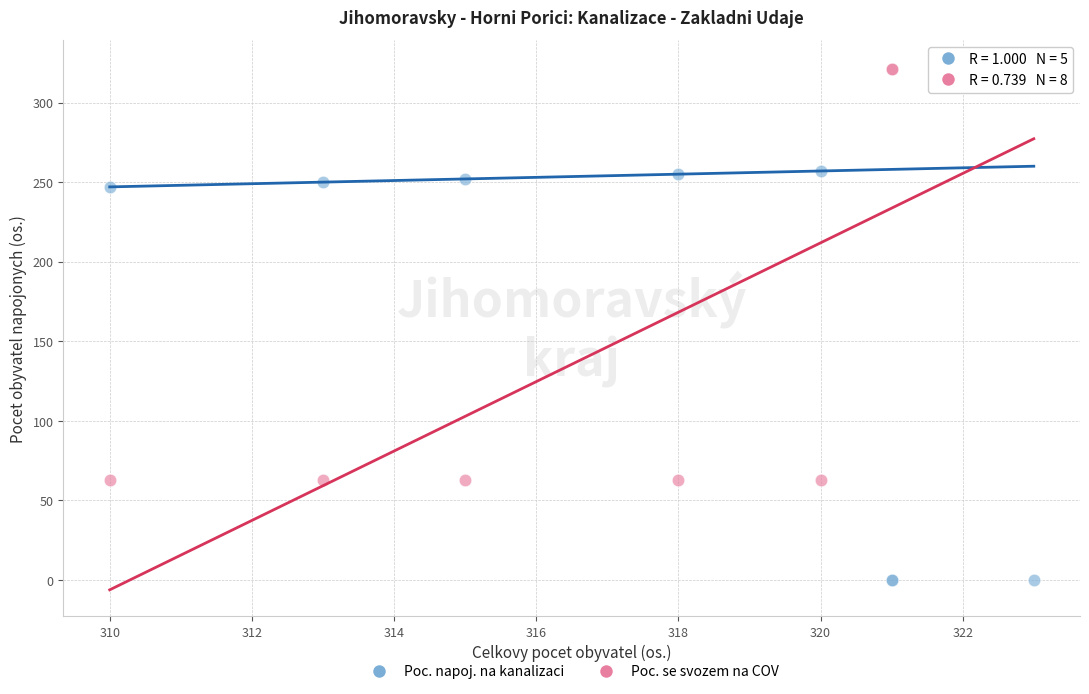

Which series has the widest spread of Y values?

Poc. se svozem na COV